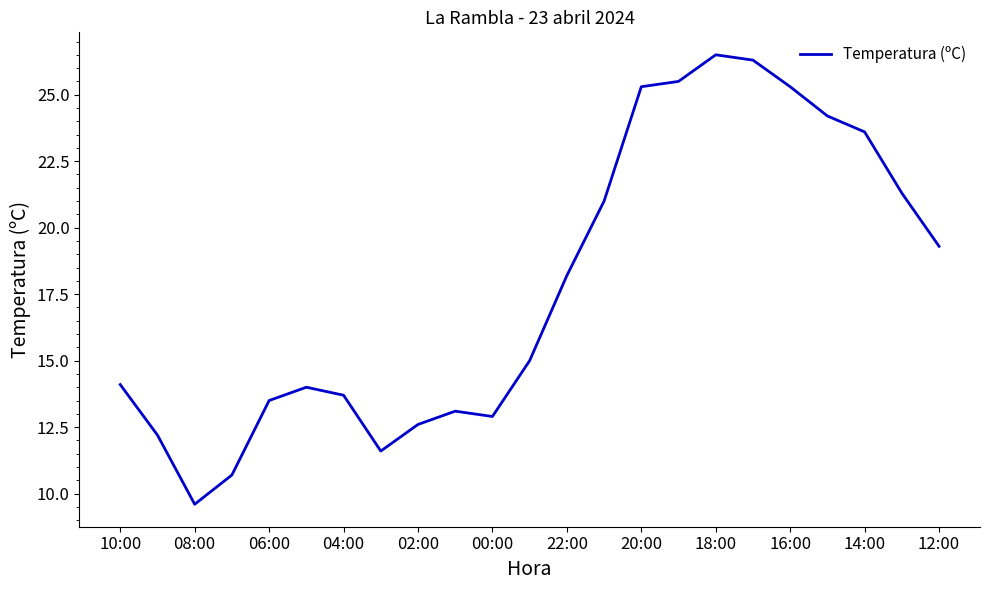

What is the minimum value shown in the chart?

9.6